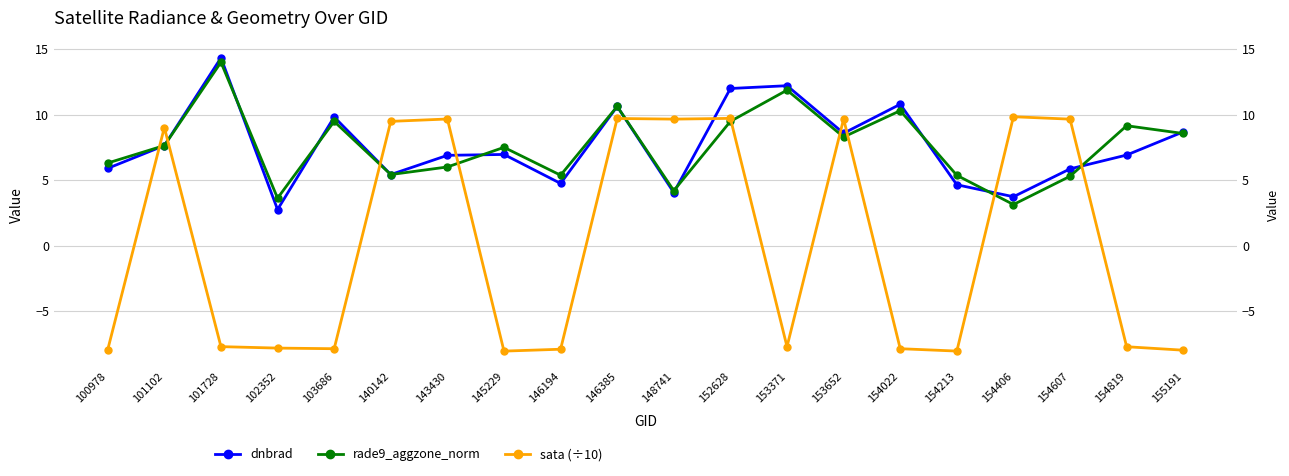

What is the total value across all series at 103686?

11.4